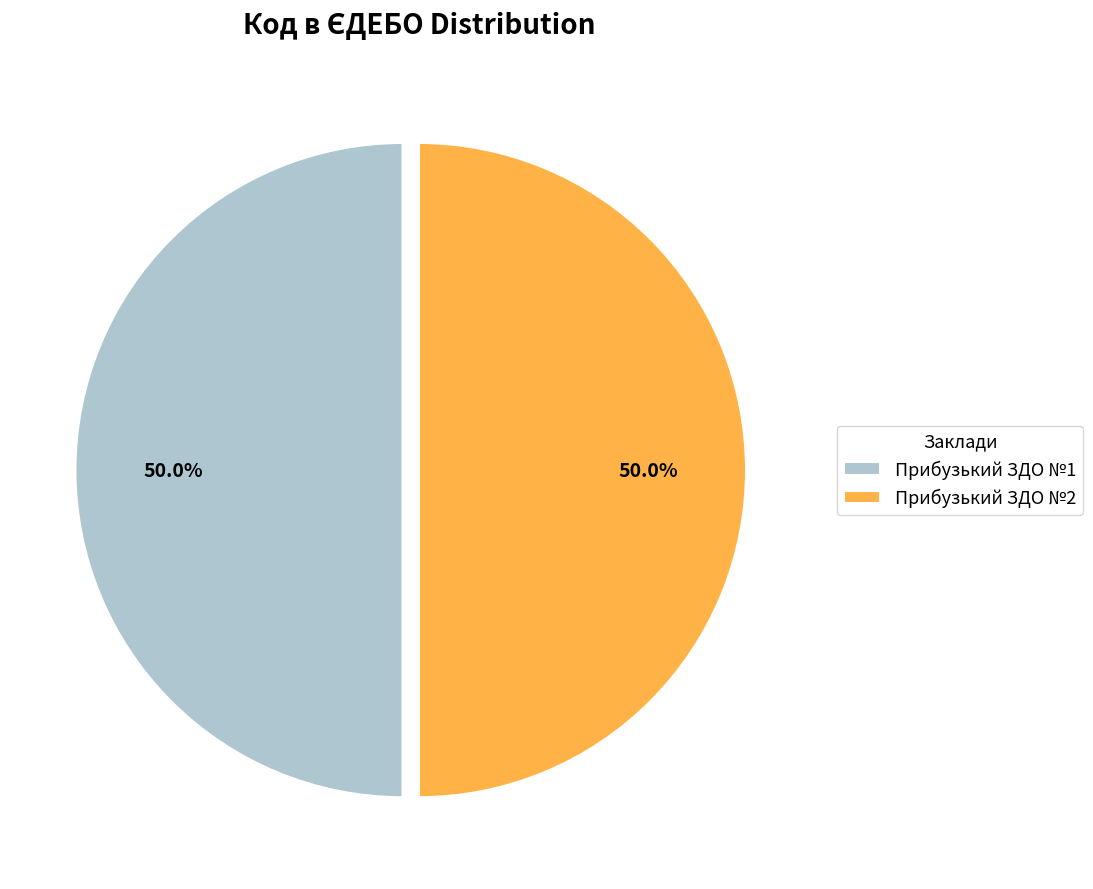

What percentage is NOT represented by Прибузький ЗДО №1?

50.0%